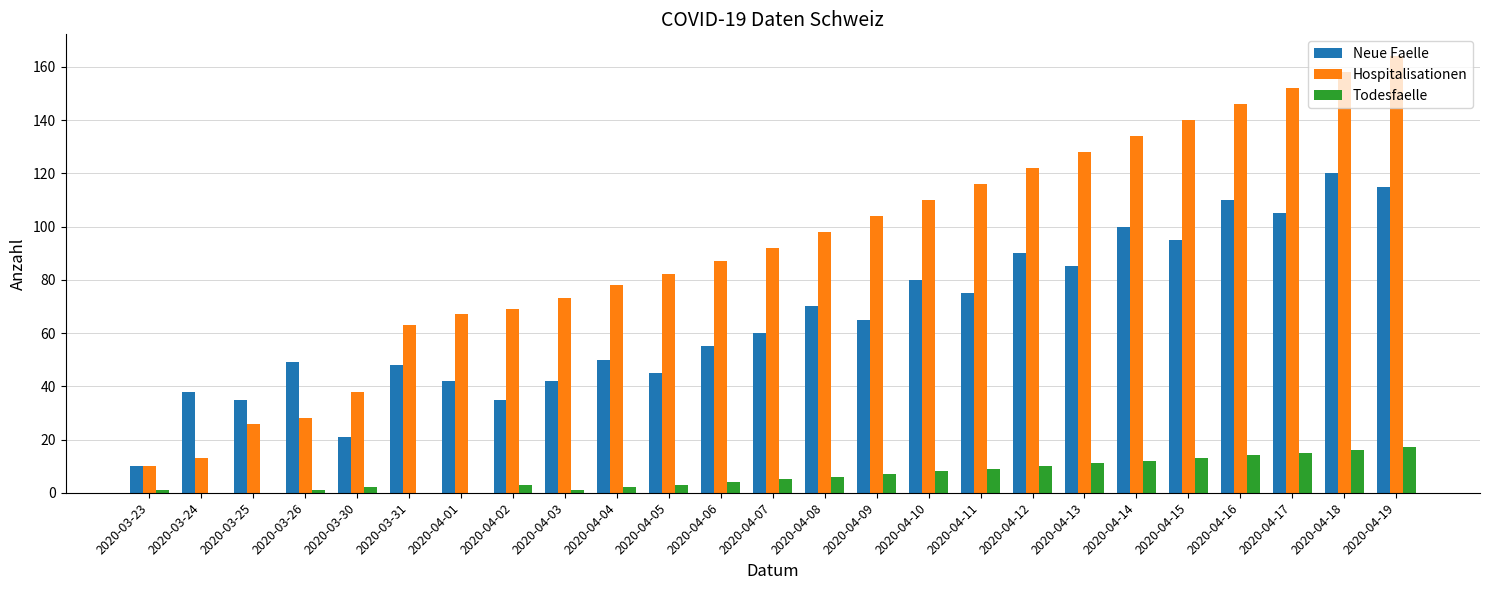

True or false: Neue Faelle has a value of 67 at 2020-04-14.

False